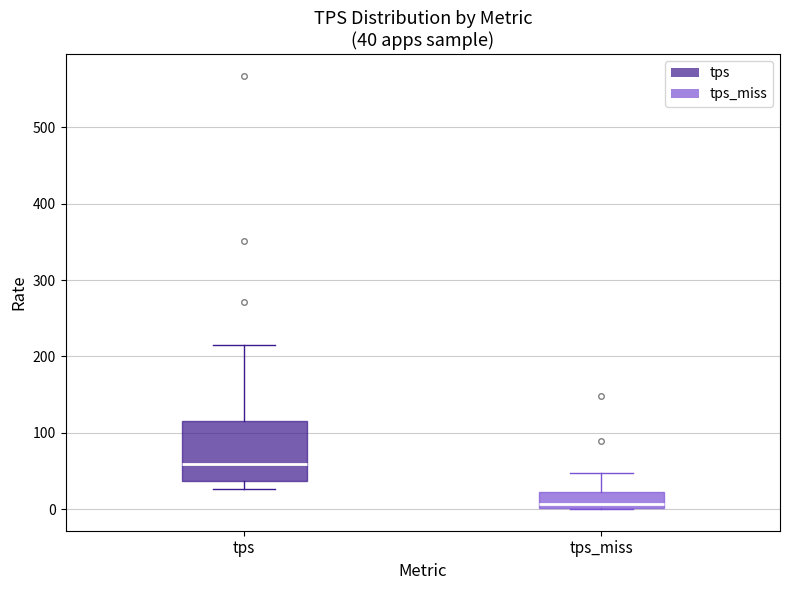

Comparing the boxes themselves (not the whiskers), which one is the tallest?

tps